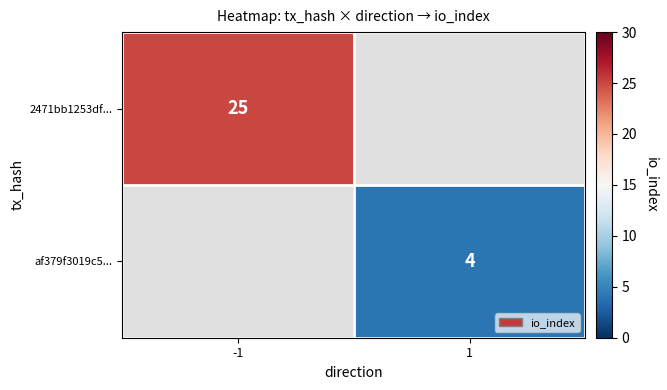

Is it true that 2471bb1253df... equals 25 at -1?

True